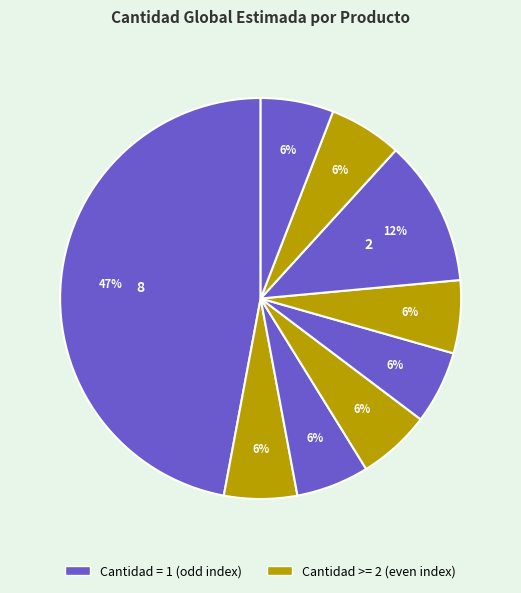

Does any single category account for the majority?

No